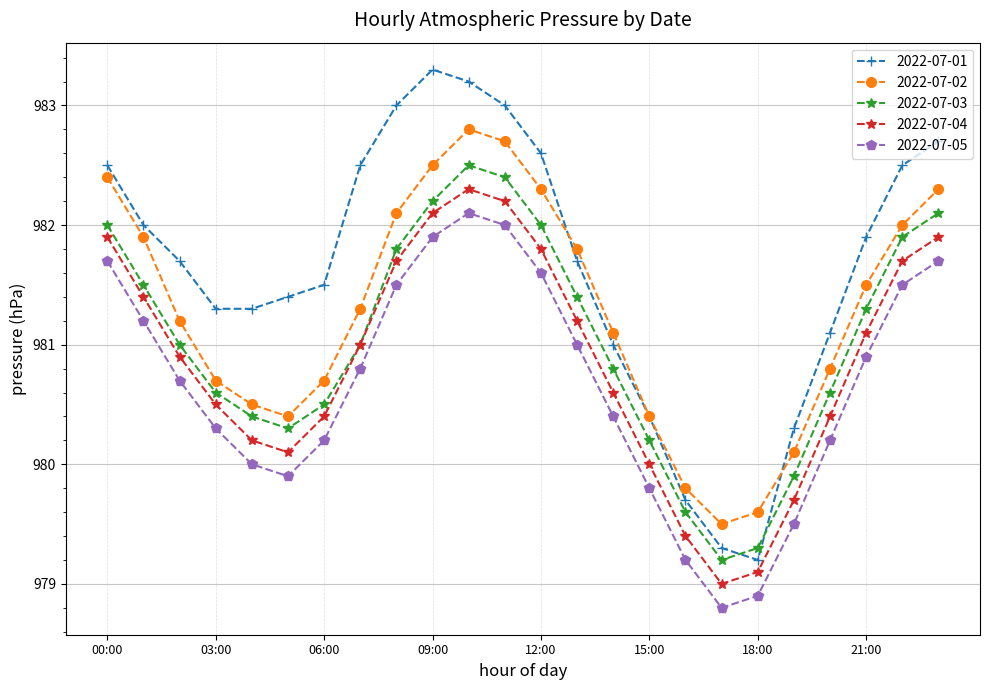

Which series has the largest total across all categories?

2022-07-01